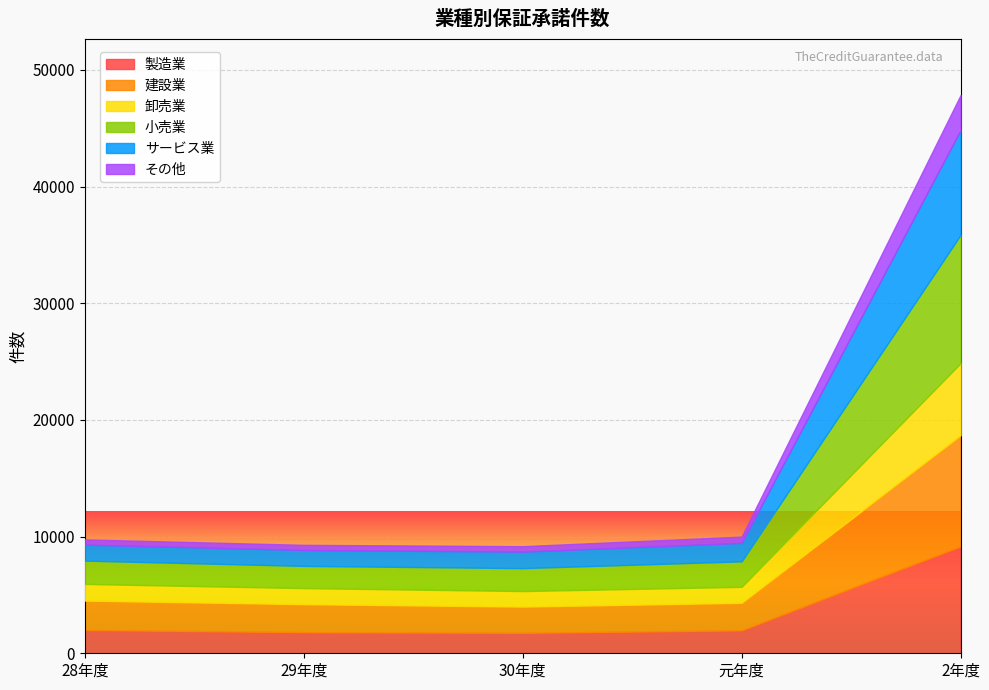

At 元年度, list the series in order from largest to smallest.

建設業, 小売業, 製造業, サービス業, 卸売業, その他